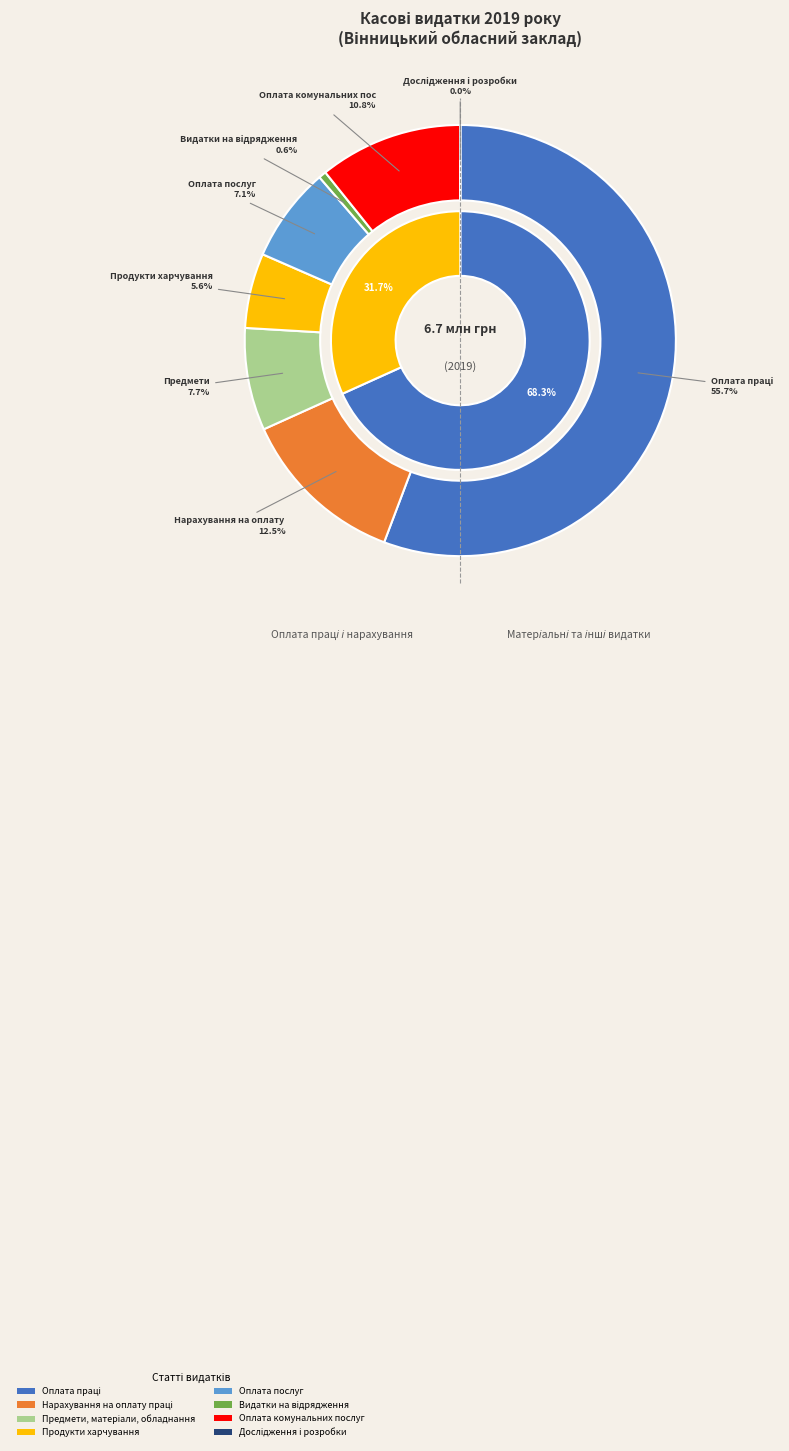

How many segments does this pie chart have?

8